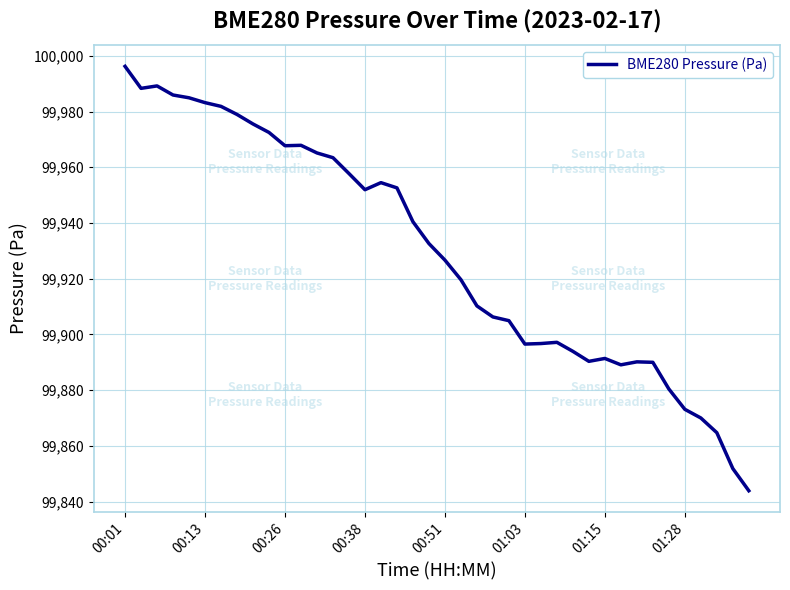

What is the minimum value shown in the chart?

99843.9